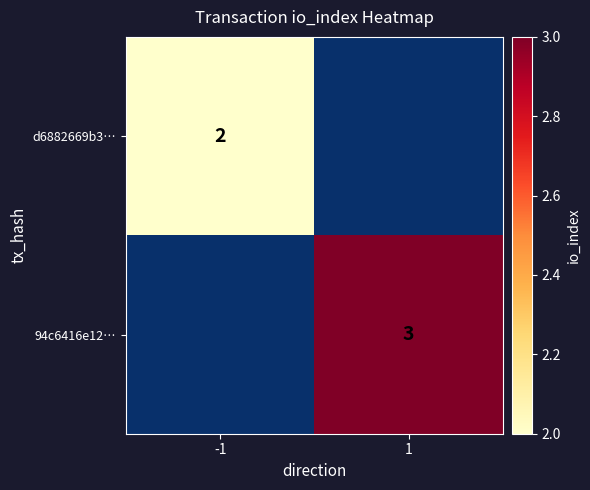

The value of d6882669b3… at -1 is 0.9. True or false?

False